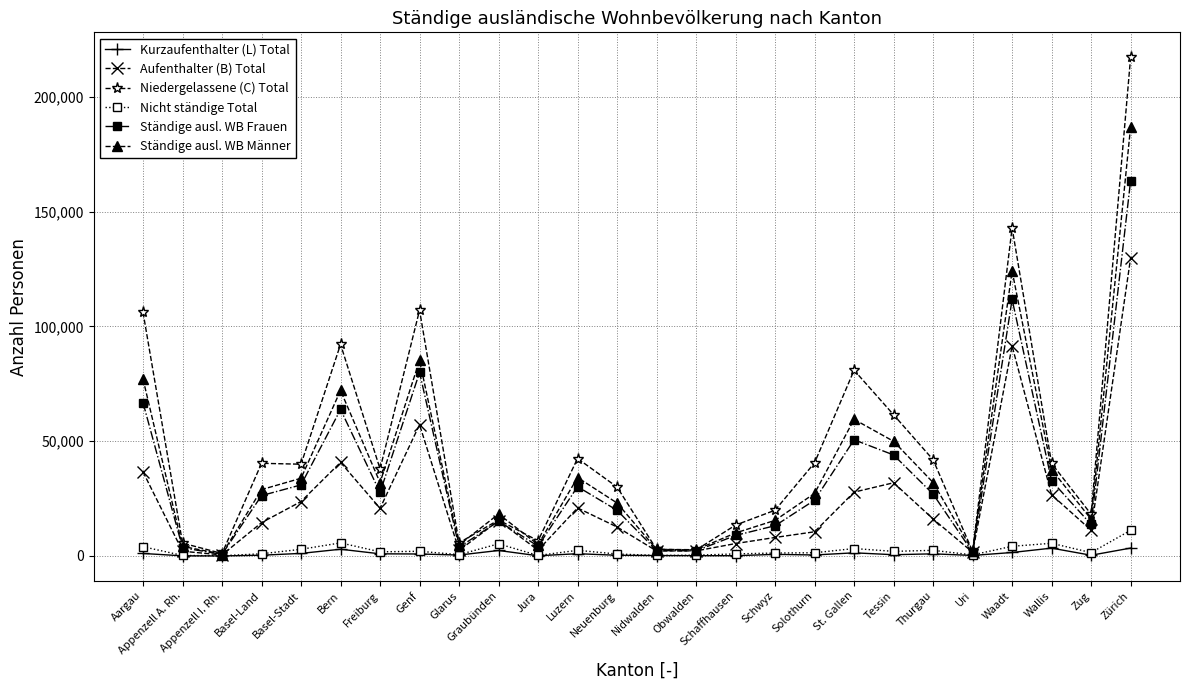

Does the chart have visible grid lines?

Yes